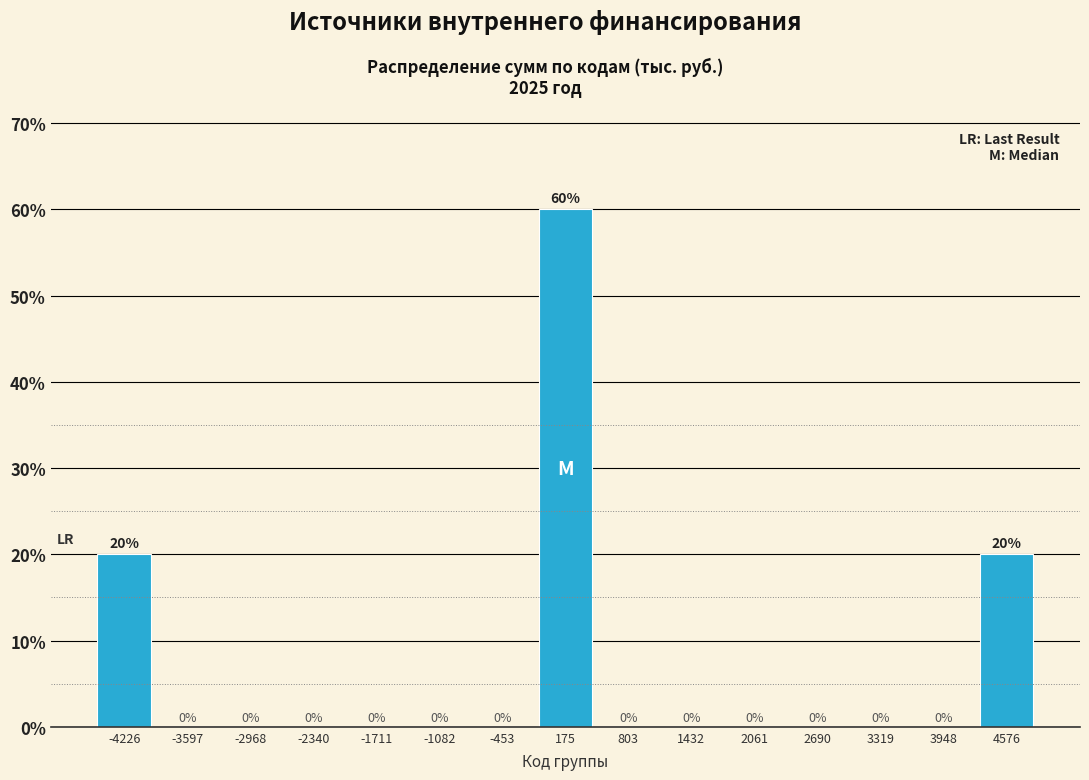

Reading left to right, list every bar in this chart as the range it spans on the x-axis followed by its height. The bar edges are not printed on the chart, so give them approximately, as read against the axis.

-4500 to -3900: 20
-3900 to -3300: 0
-3300 to -2700: 0
-2700 to -2000: 0
-2000 to -1400: 0
-1400 to -800: 0
-800 to -100: 0
-100 to 500: 60
500 to 1100: 0
1100 to 1700: 0
1700 to 2400: 0
2400 to 3000: 0
3000 to 3600: 0
3600 to 4300: 0
4300 to 4900: 20